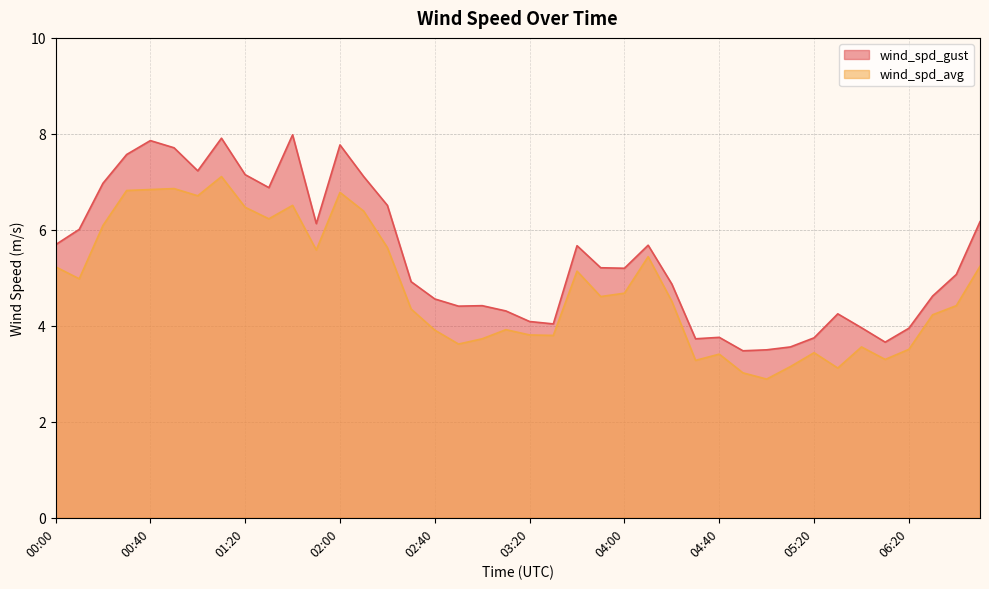

What is the difference between the wind_spd_gust values at 03:00 and 01:40?

3.6